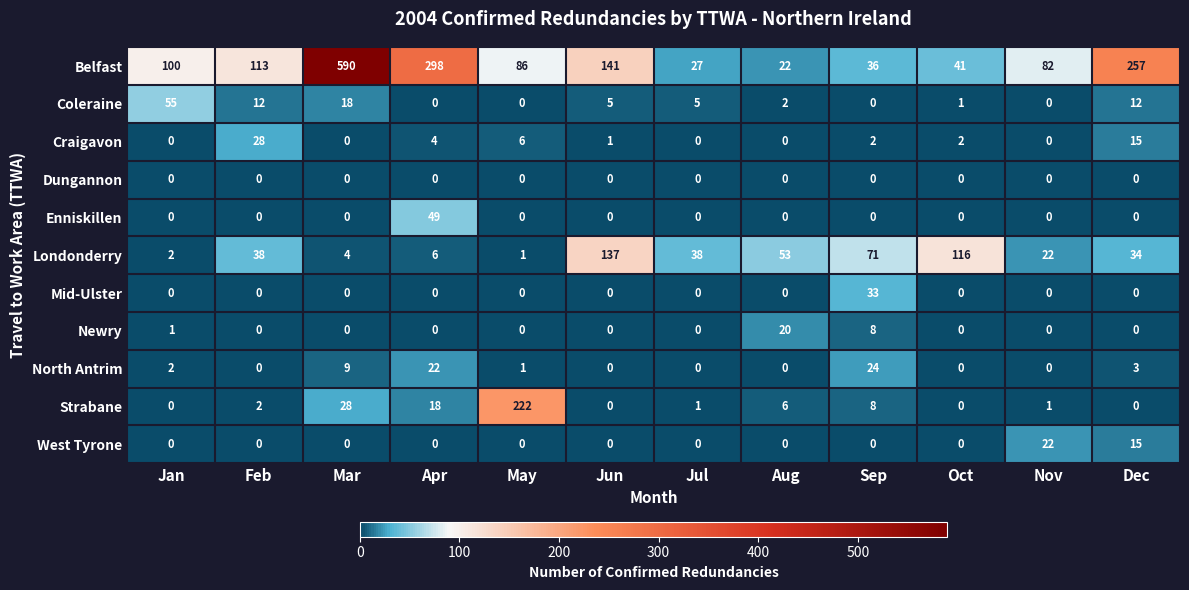

The Londonderry series shows 3 at Jan. True or false?

False